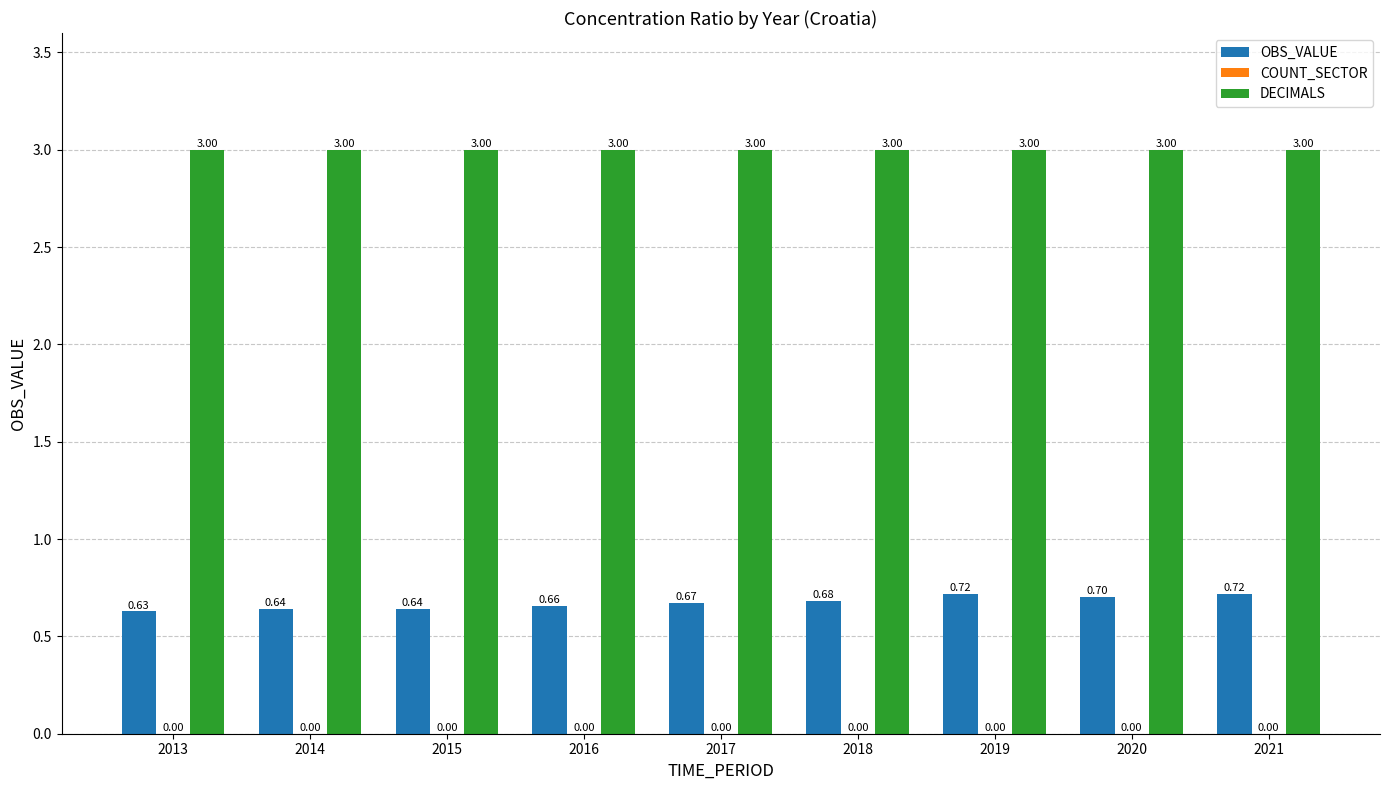

Which series has the largest total across all categories?

DECIMALS